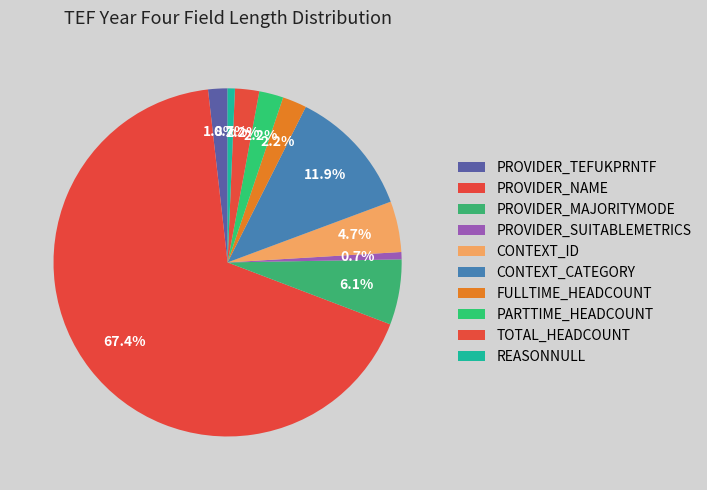

What is the change in value from CONTEXT_ID to REASONNULL?

-18